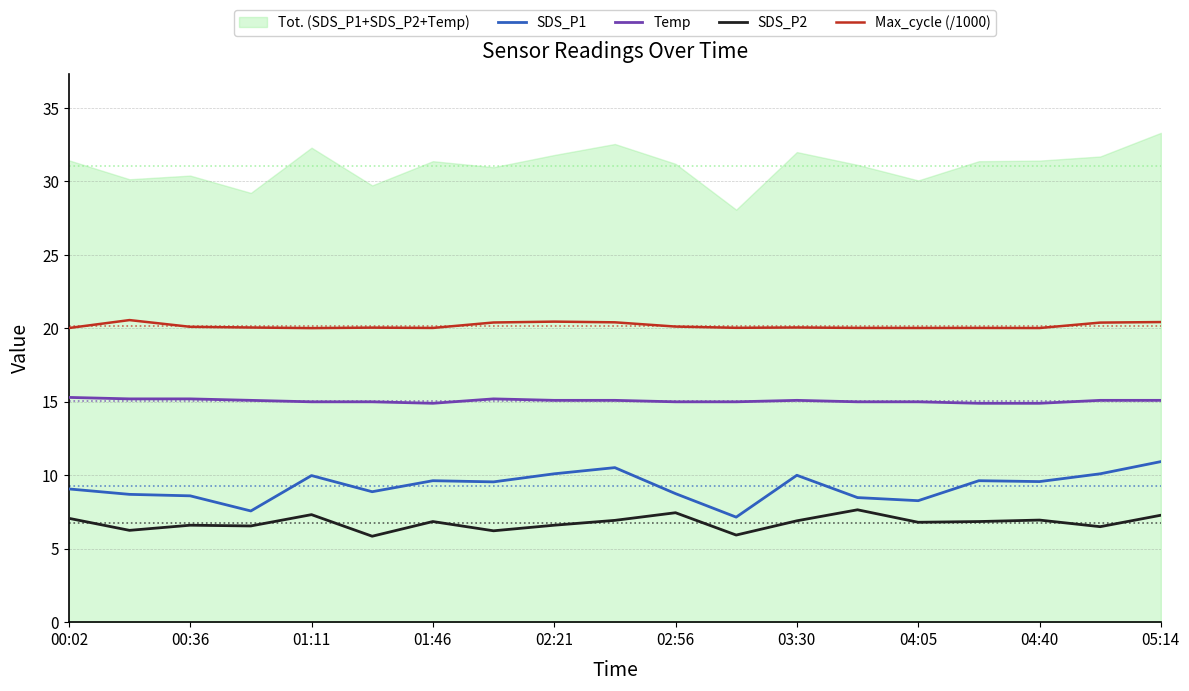

In SDS_P1, how many points are higher than both neighbors (excluding endpoints)?

5